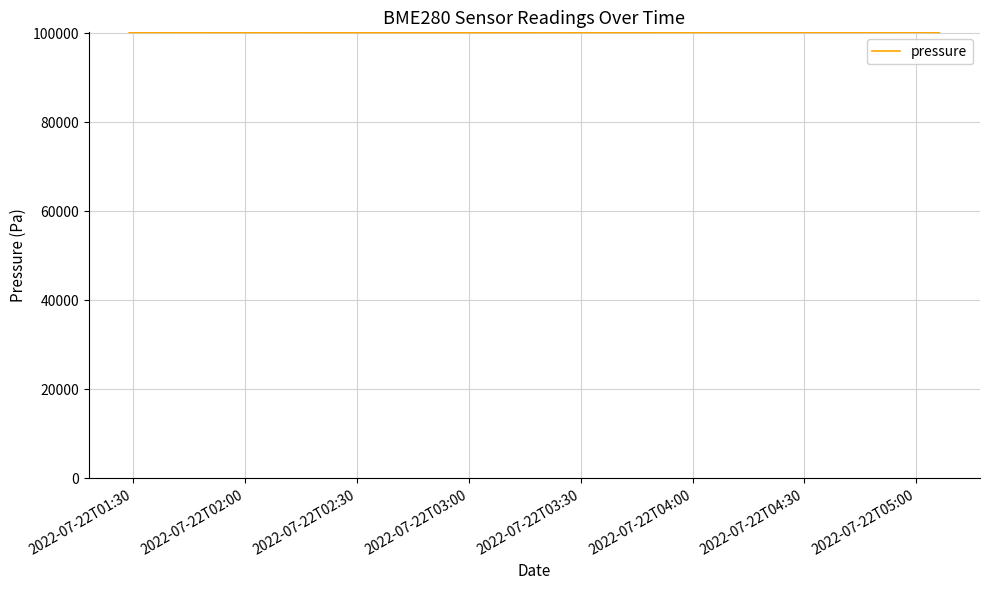

What is the average value?

100150.5